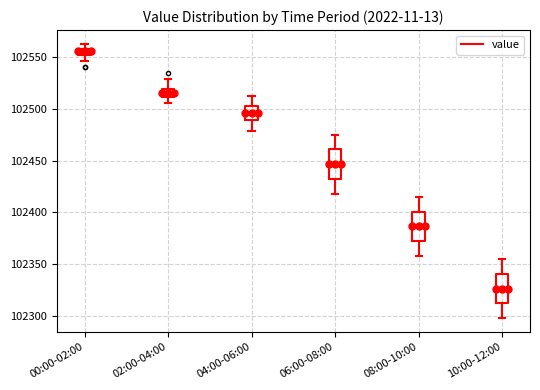

Which box has the highest median line?

00:00-02:00